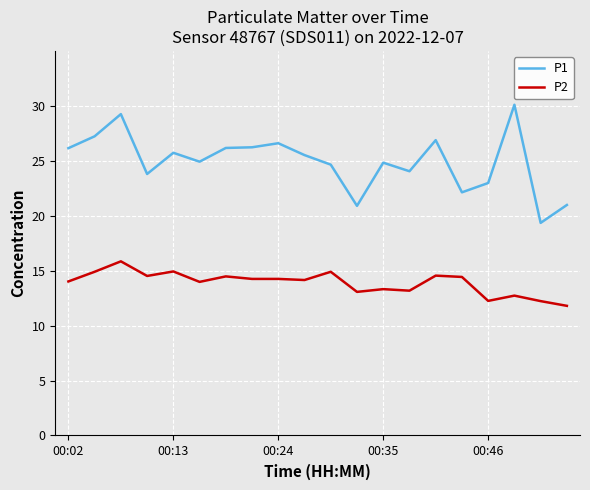

Which series has the widest spread of values?

P1